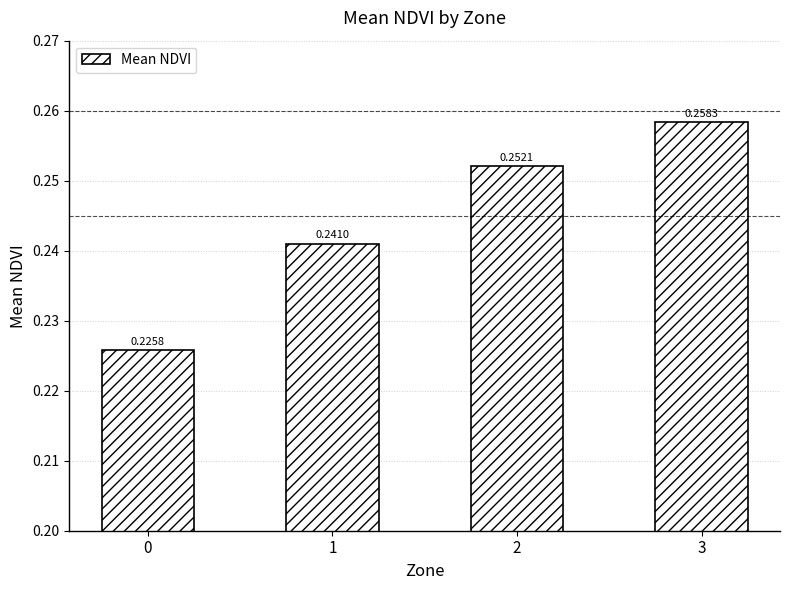

List the labels in order of value, largest first.

3, 2, 1, 0